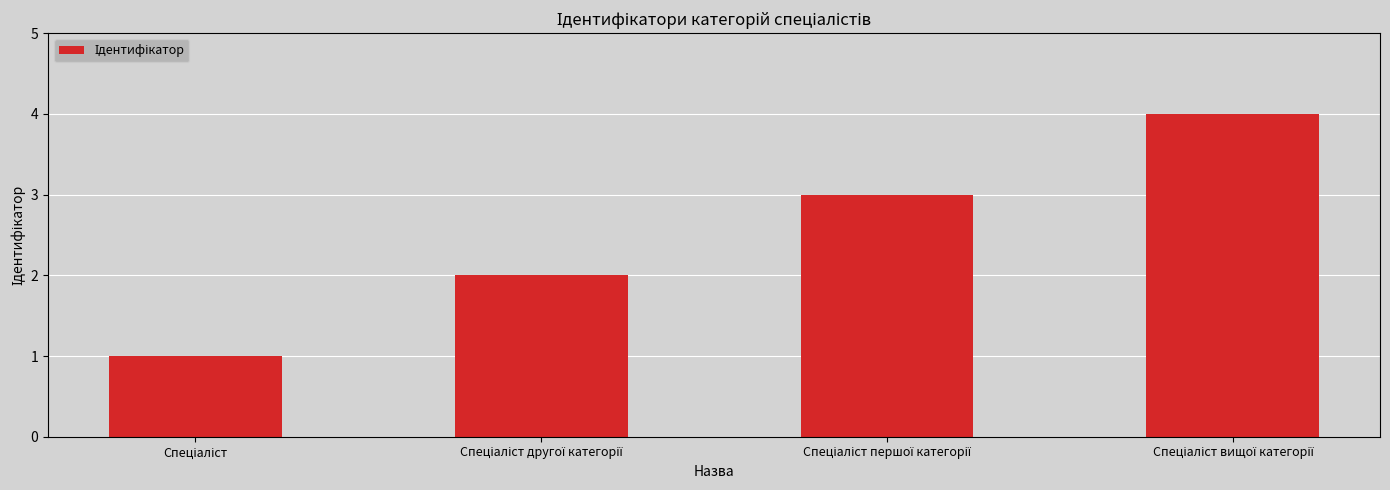

What is the sum of all values?

10